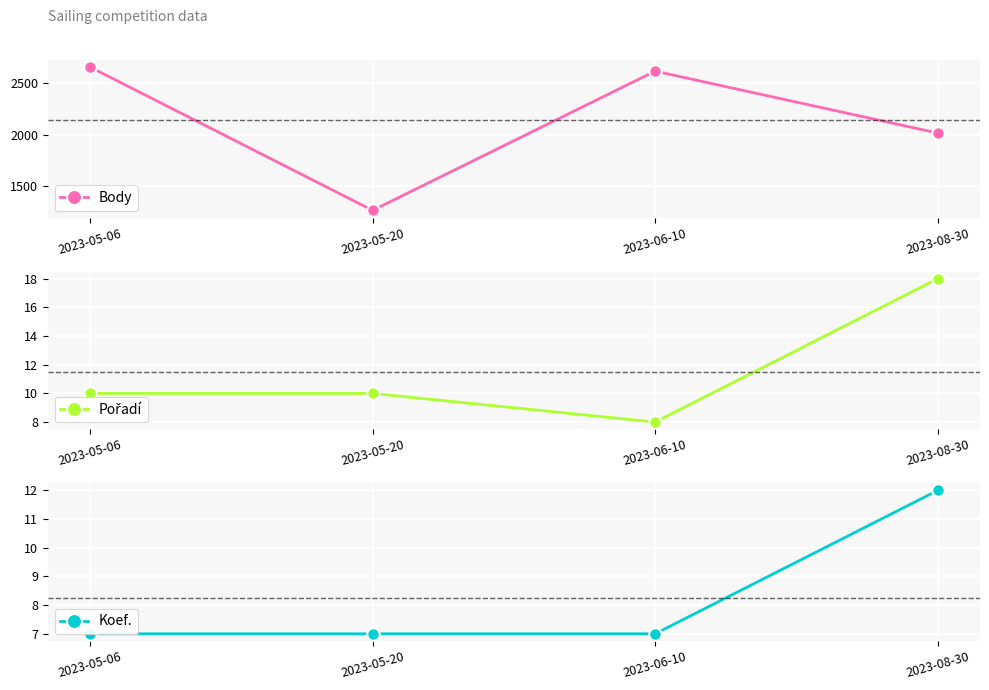

At which category does Pořadí reach its first local valley?

2023-06-10